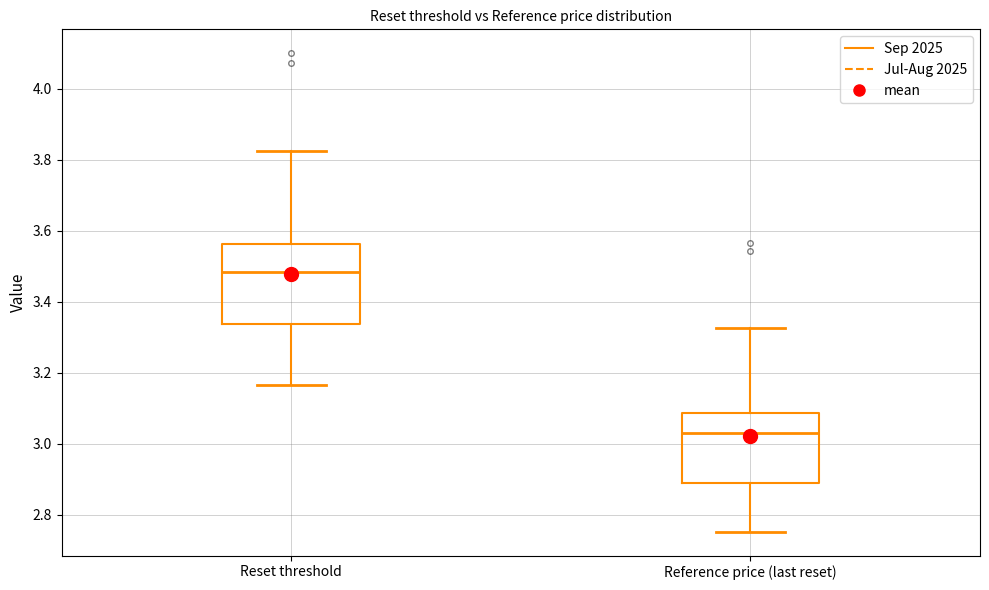

Reading left to right, read every box against the y-axis: the position of its median line, the range the box covers, and the ends of its whiskers. The values are not printed on the chart, so give them approximately, as read against the axis.

Reset threshold: median 3.48, box 3.34 to 3.56, whiskers 3.16 to 3.82
Reference price (last reset): median 3.02, box 2.88 to 3.08, whiskers 2.76 to 3.32